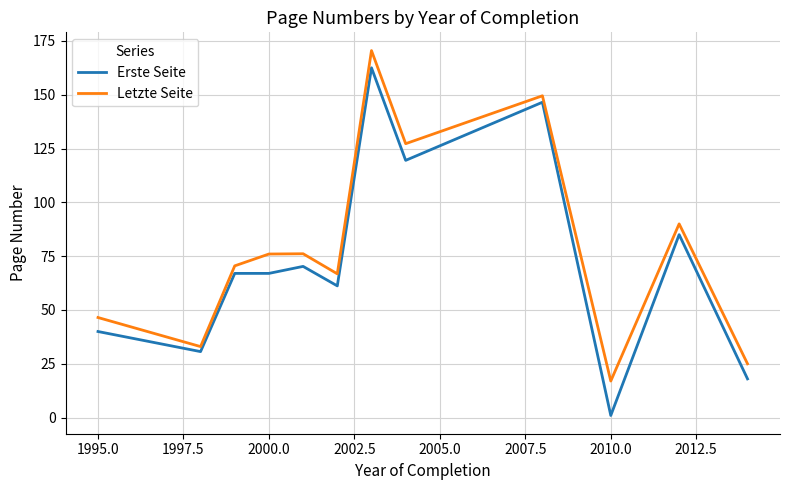

What is the maximum value shown in the chart?

170.5